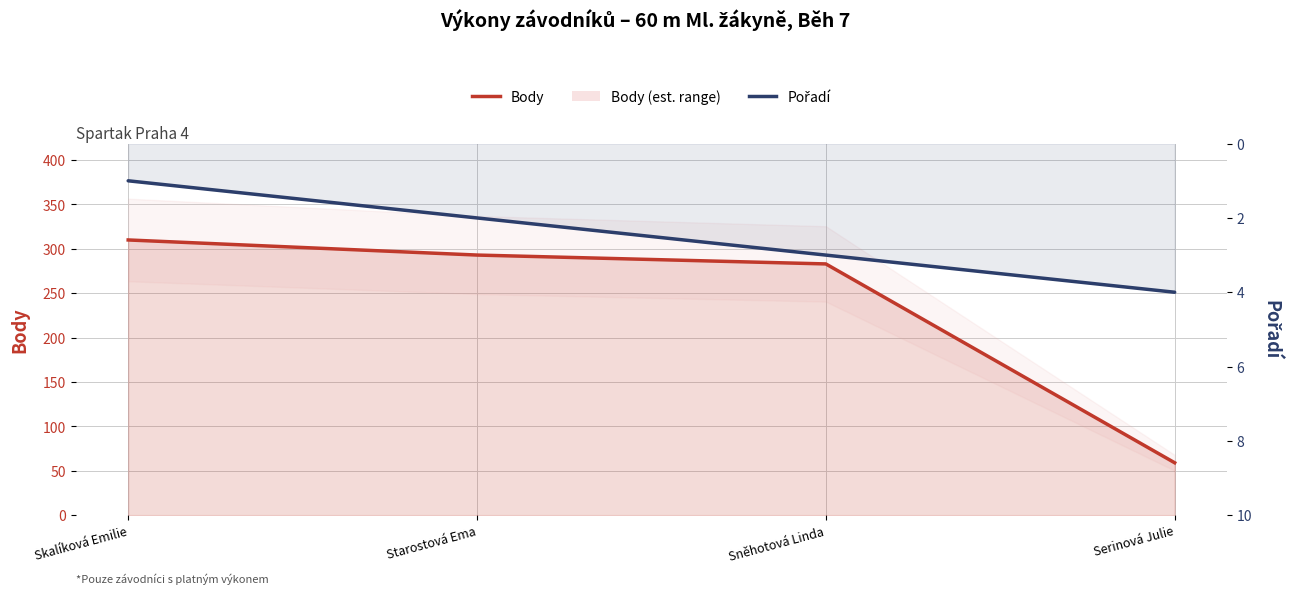

Reading left to right, what are all the values shown in this chart?

Body (line): Skalíková Emilie=310	Starostová Ema=293	Sněhotová Linda=283	Serinová Julie=59
Pořadí: Skalíková Emilie=1	Starostová Ema=2	Sněhotová Linda=3	Serinová Julie=4